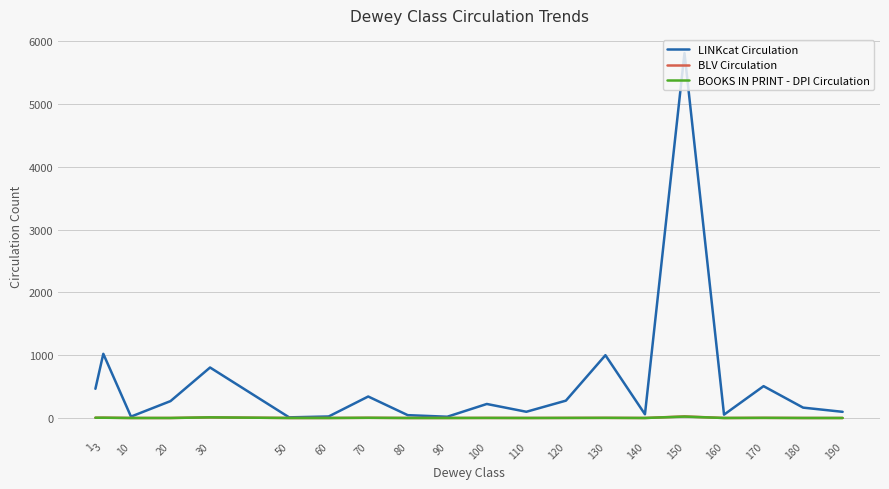

At which label is BOOKS IN PRINT - DPI Circulation closest to 11?

30